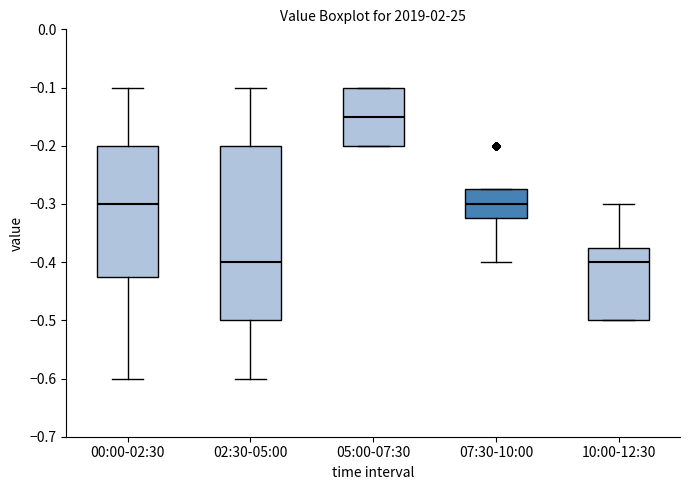

Where is the lower edge of the box for 10:00-12:30 on the y-axis? The values are not printed on the chart, so give them approximately, as read against the axis.

-0.50